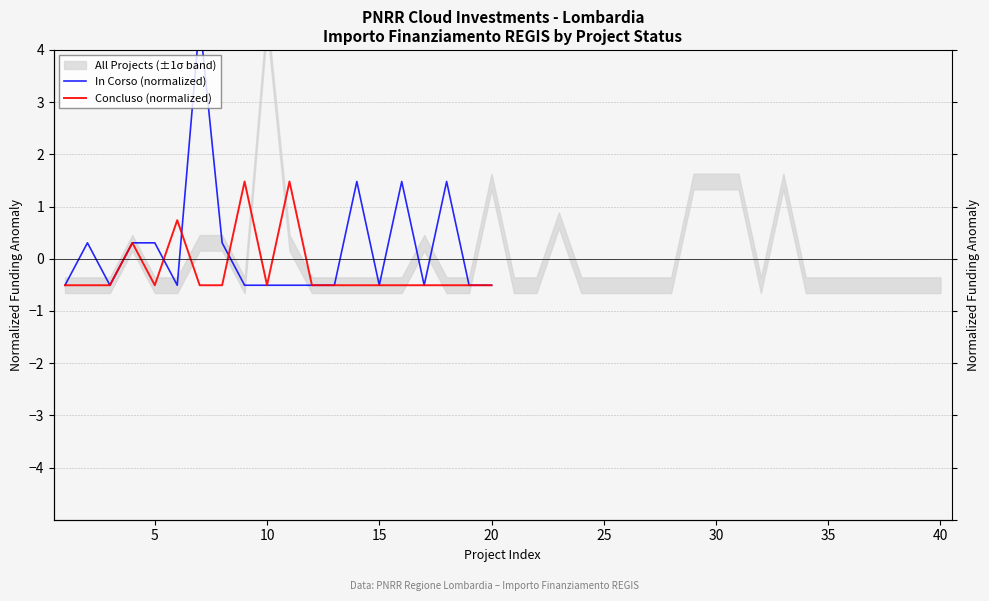

What is the difference between the second highest and minimum values in the In Corso (normalized) series?

2.0